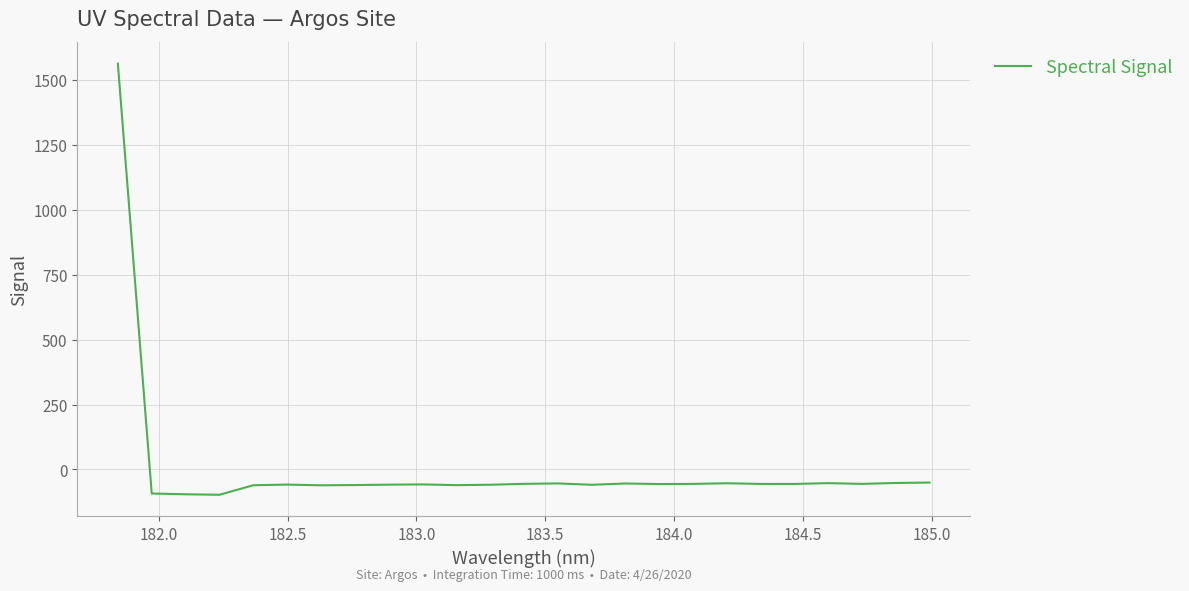

What is the greatest value displayed?

1562.3